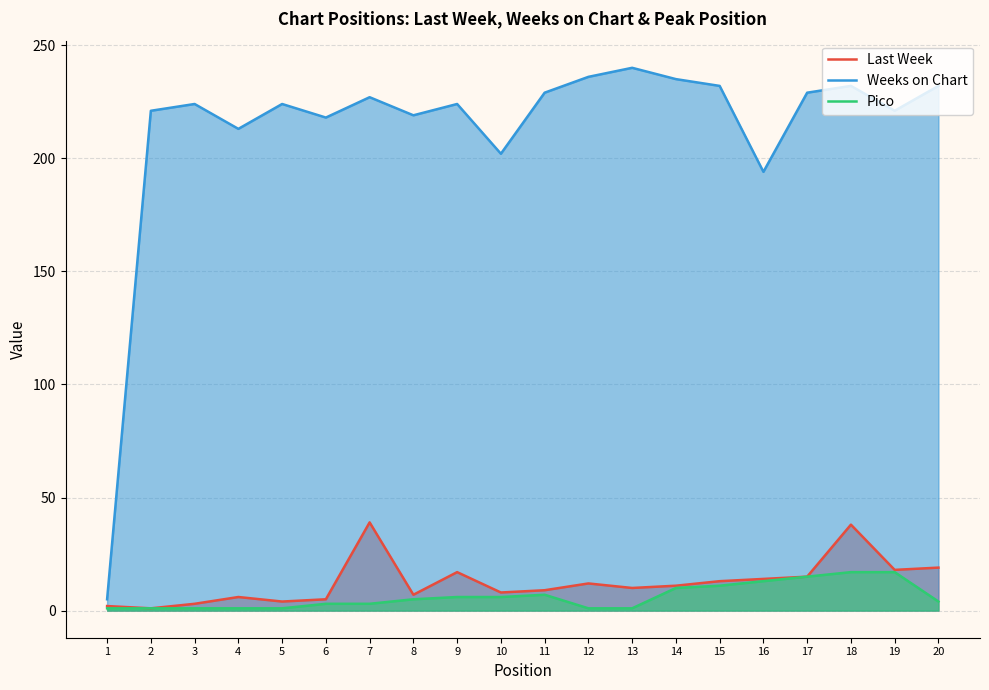

Which category has the highest value in the Pico series?

18